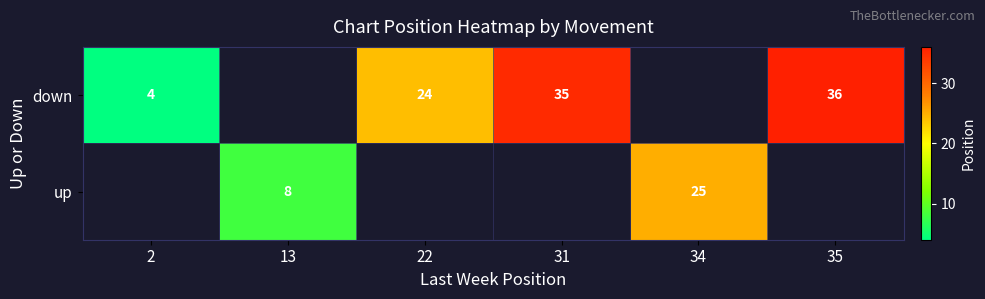

Count the number of categories in the chart.

6